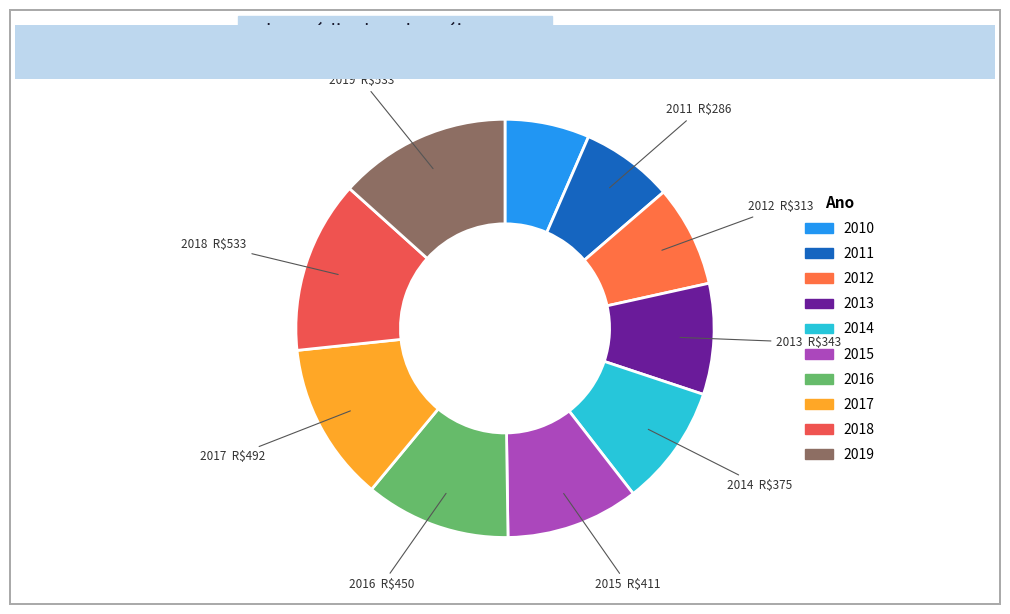

True or false: 2013 accounts for 2% of the total.

False